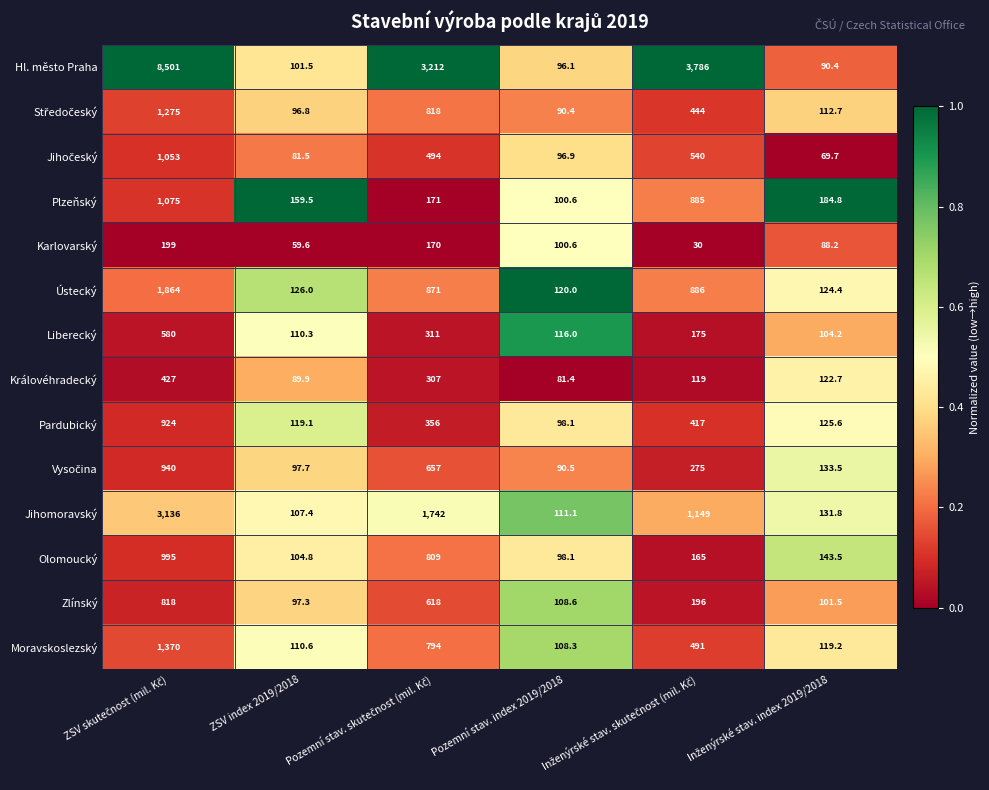

The value of Karlovarský at Pozemní stav. index 2019/2018 is 35.3. True or false?

False